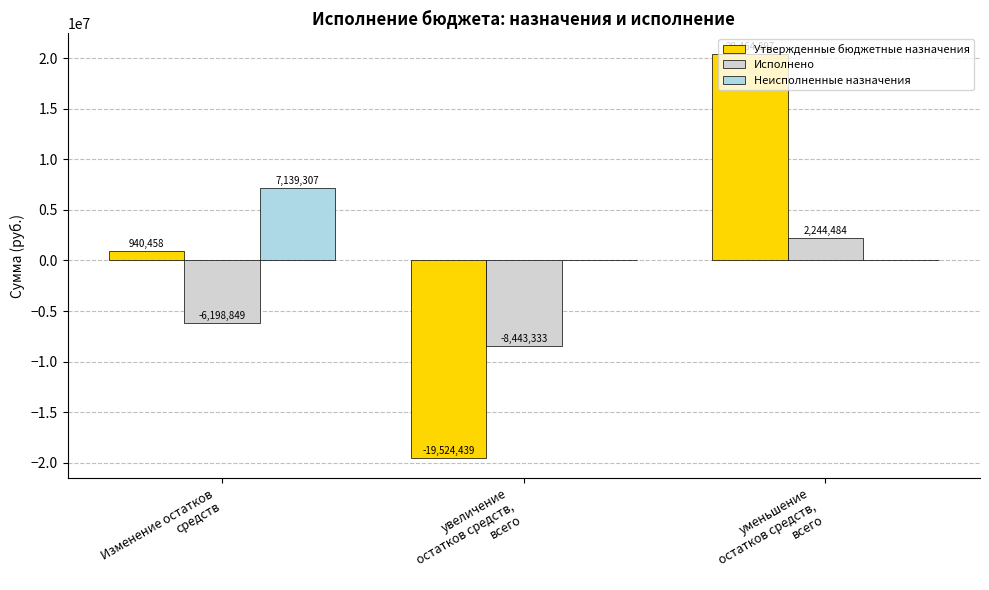

How many groups of bars are there?

3